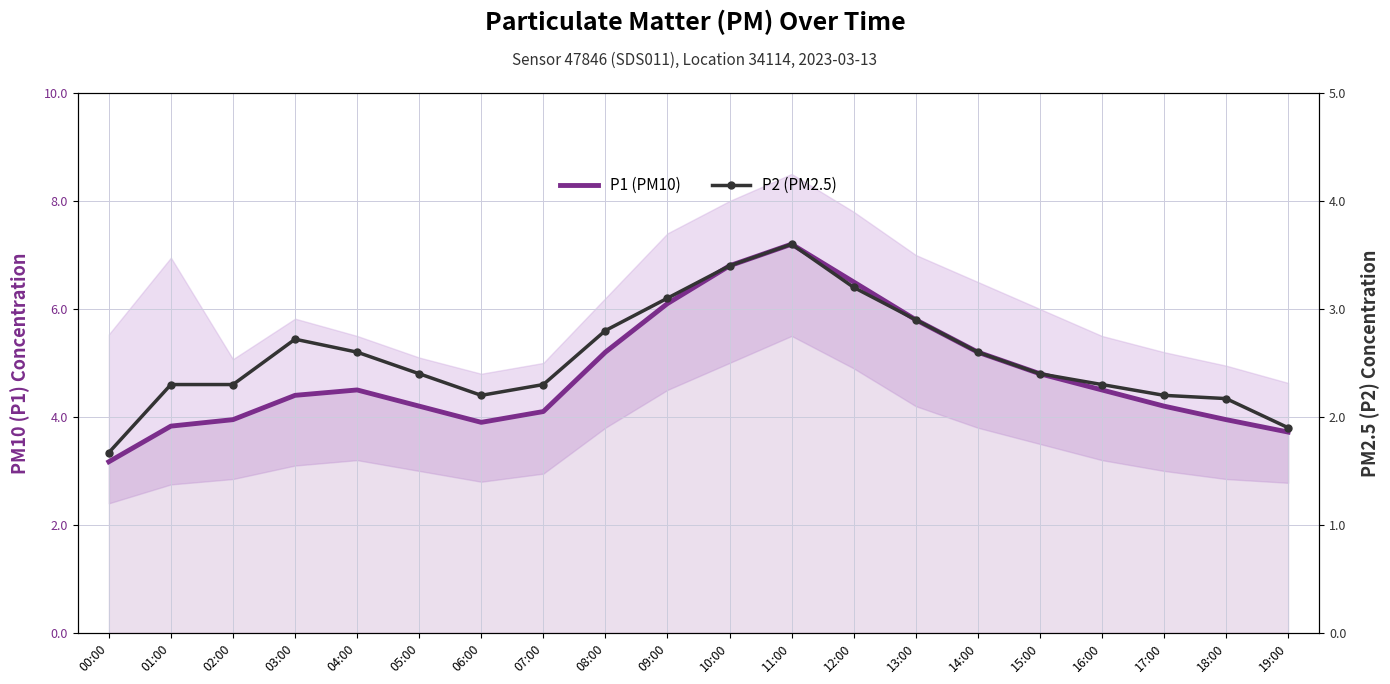

What is the maximum value shown in the chart?

7.2